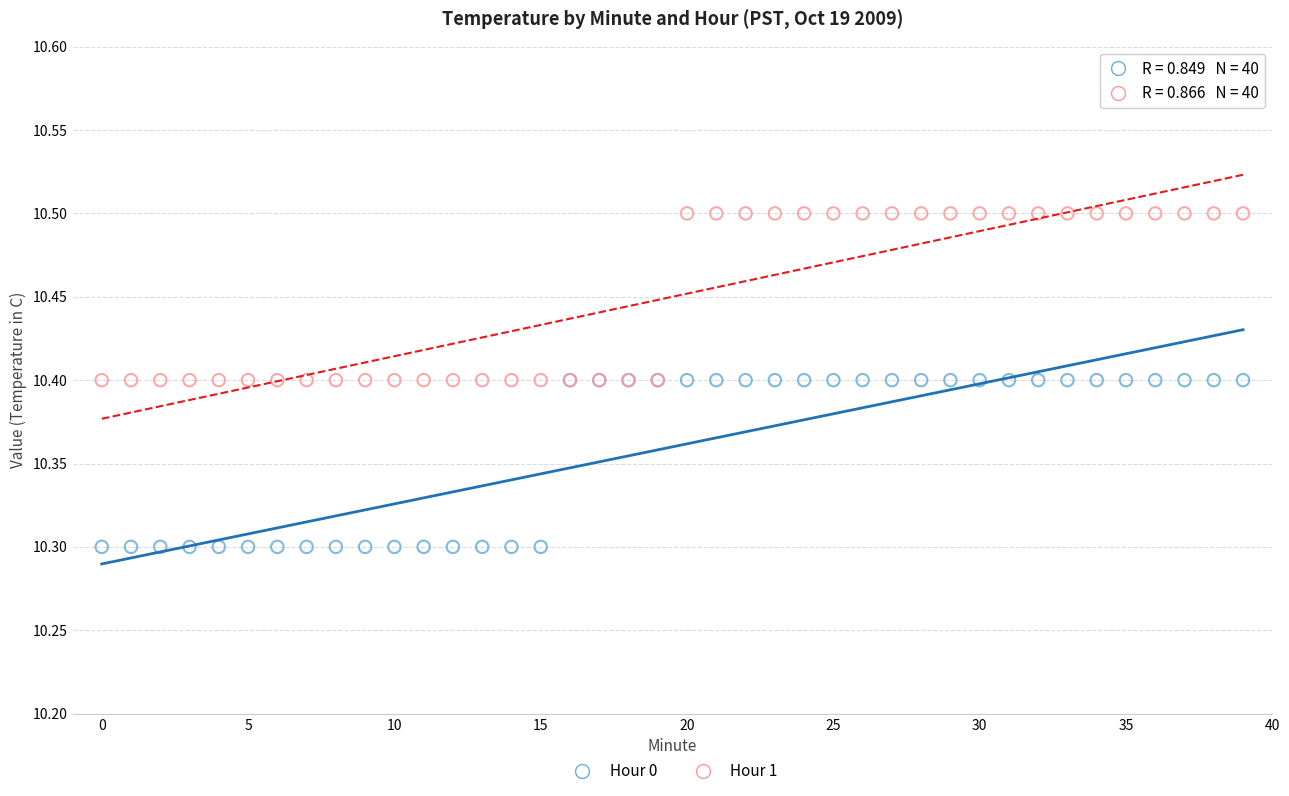

What are all the series names shown in the legend?

Hour 0, Hour 1